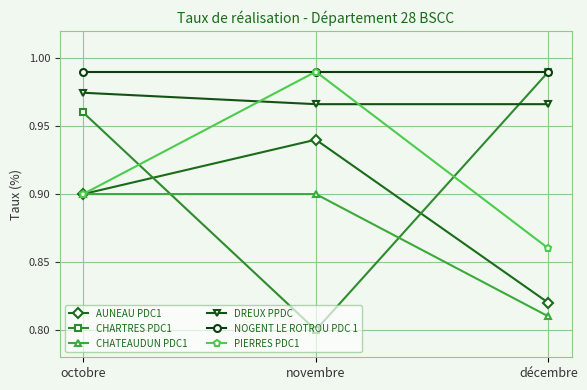

True or false: NOGENT LE ROTROU PDC 1 has a value of 0.3 at décembre.

False